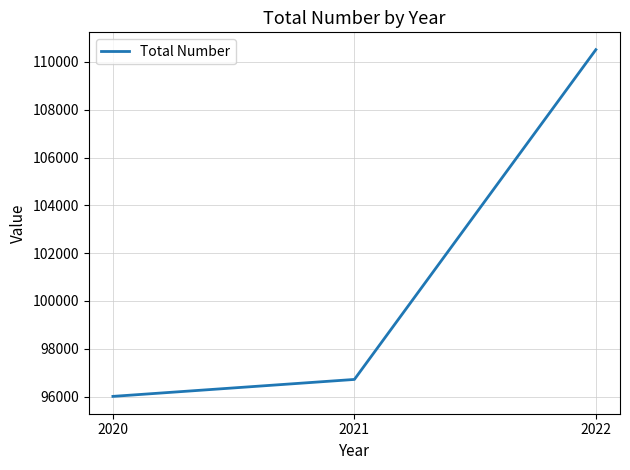

What is the difference between the second highest and minimum values?

709